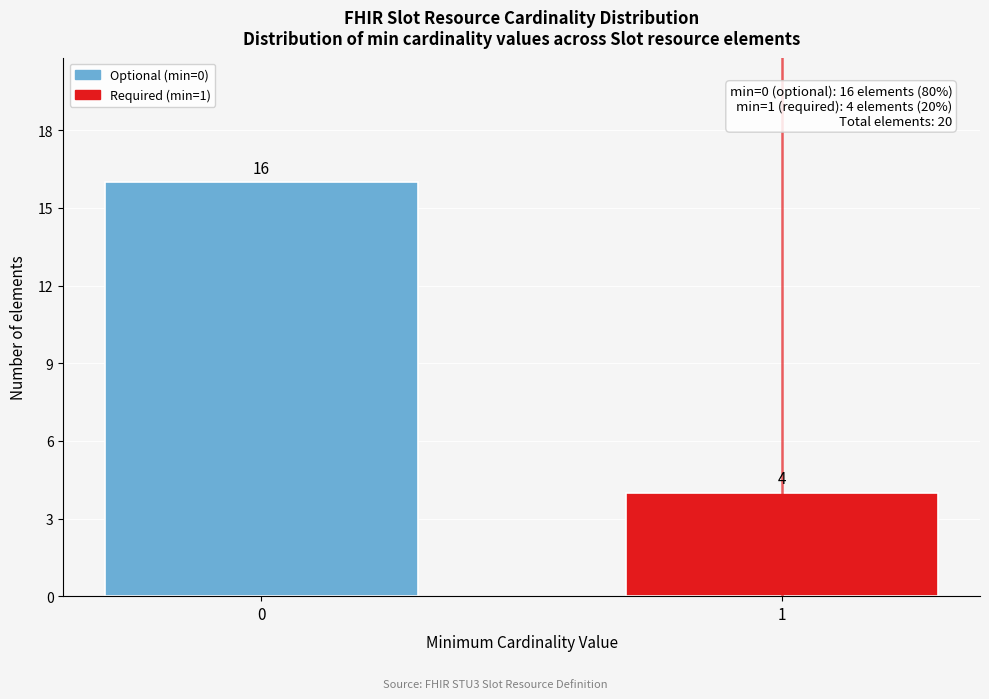

Reading left to right, transcribe all the data shown in this chart.

16	4